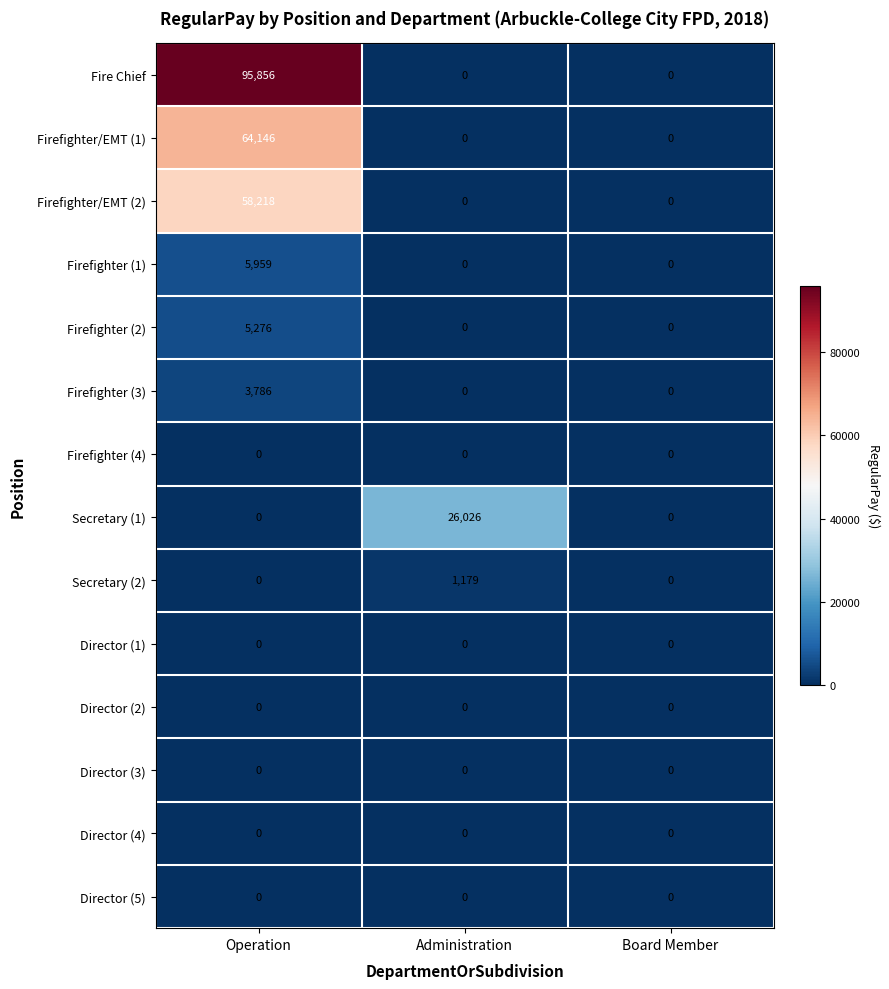

The Secretary (2) series shows -821 at Board Member. True or false?

False